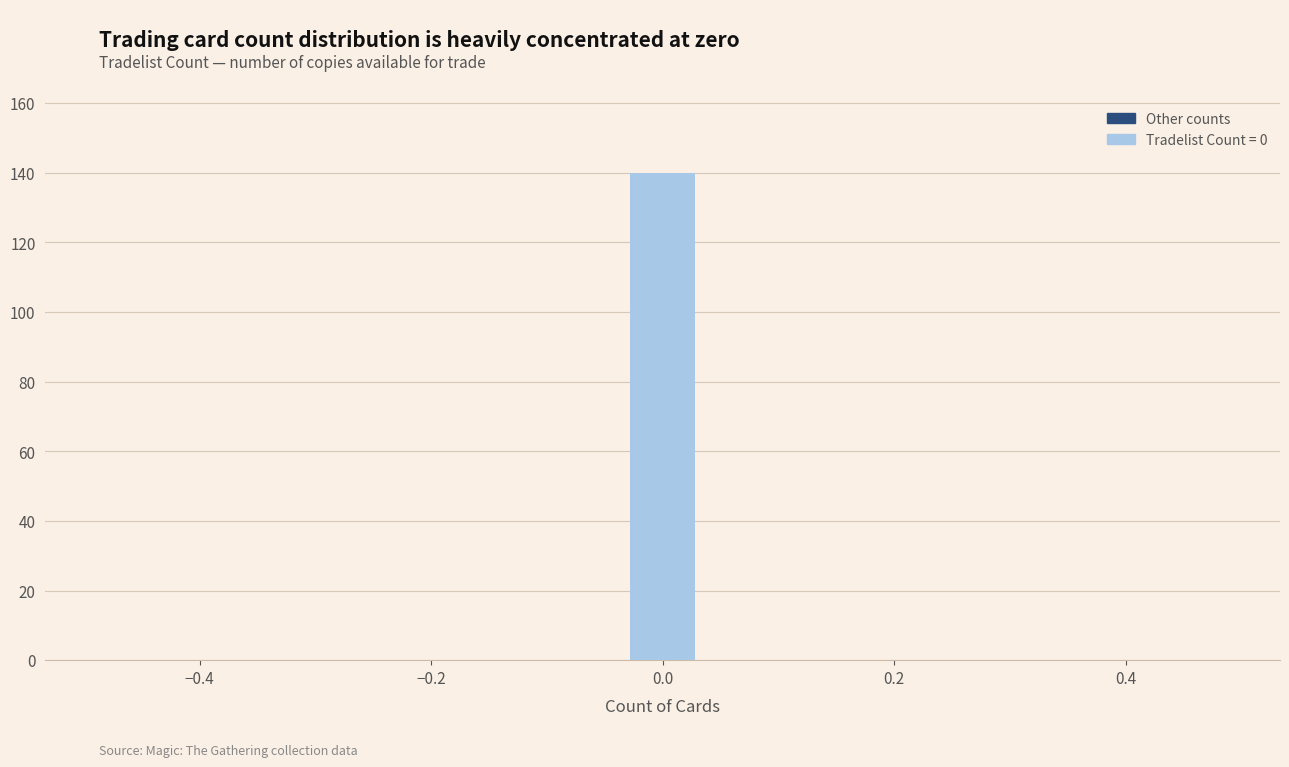

Read against the x-axis, roughly where is the centre of the tallest bar?

0.00